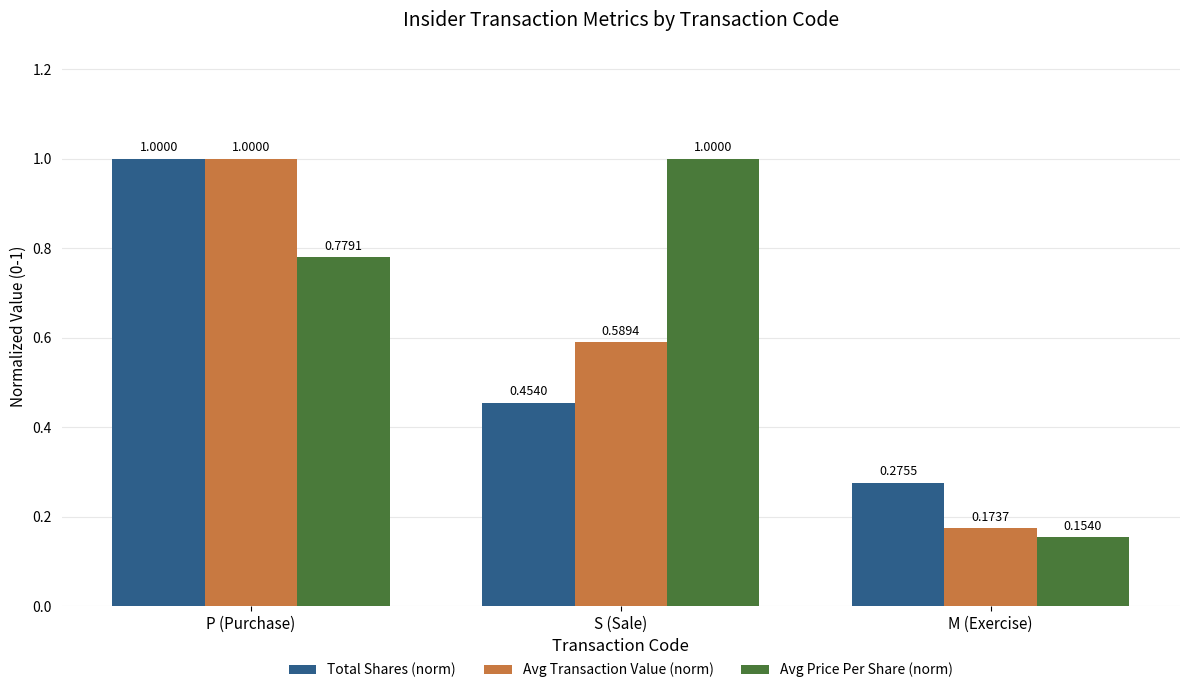

What is the sum of the Total Shares (norm) values at M (Exercise) and S (Sale)?

0.7